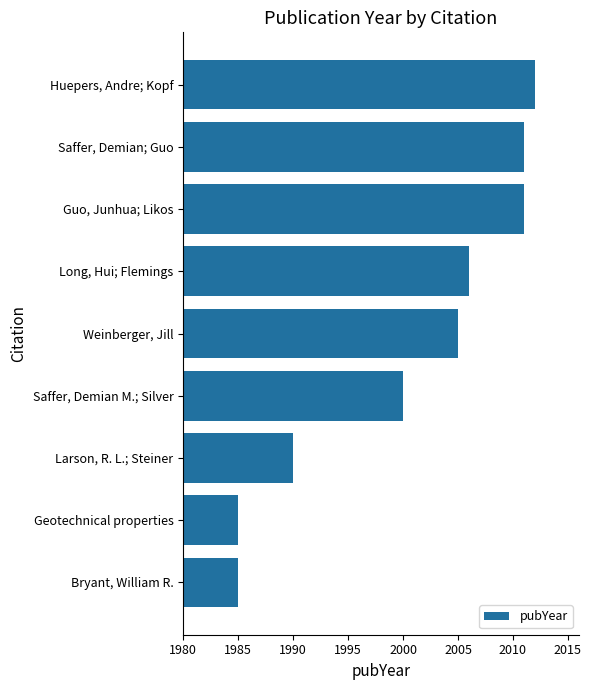

Between Guo, Junhua; Likos and Saffer, Demian M.; Silver, which is larger?

Guo, Junhua; Likos